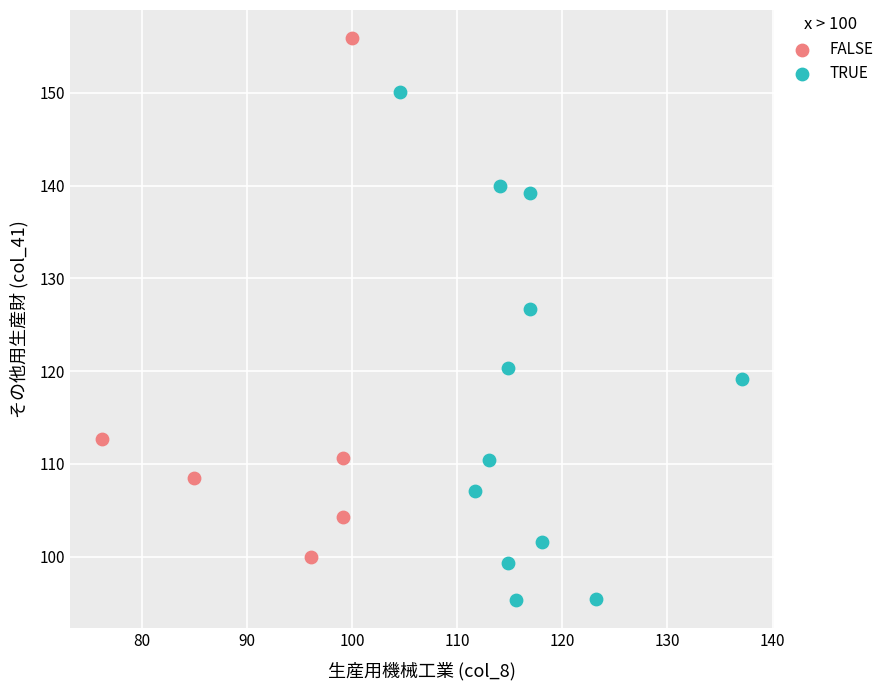

Which series reaches the minimum Y coordinate?

TRUE